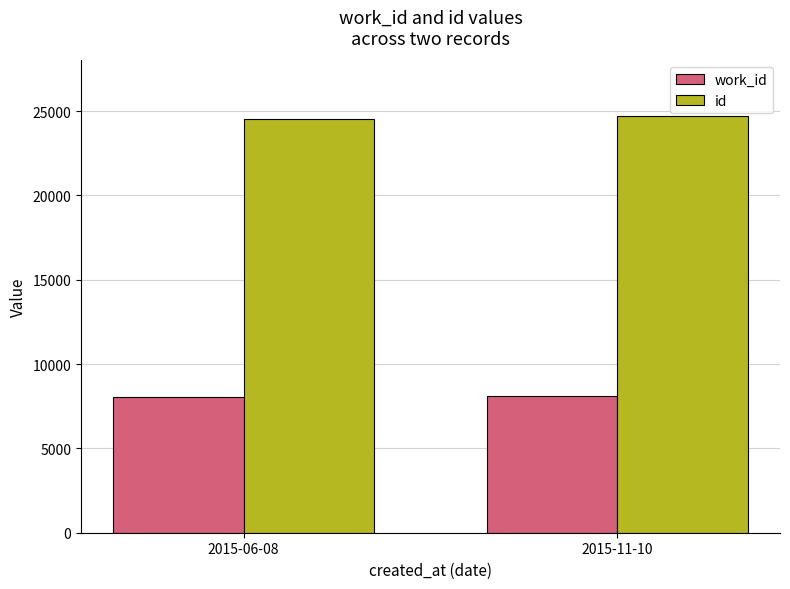

The work_id series shows 8057 at 2015-06-08. True or false?

True